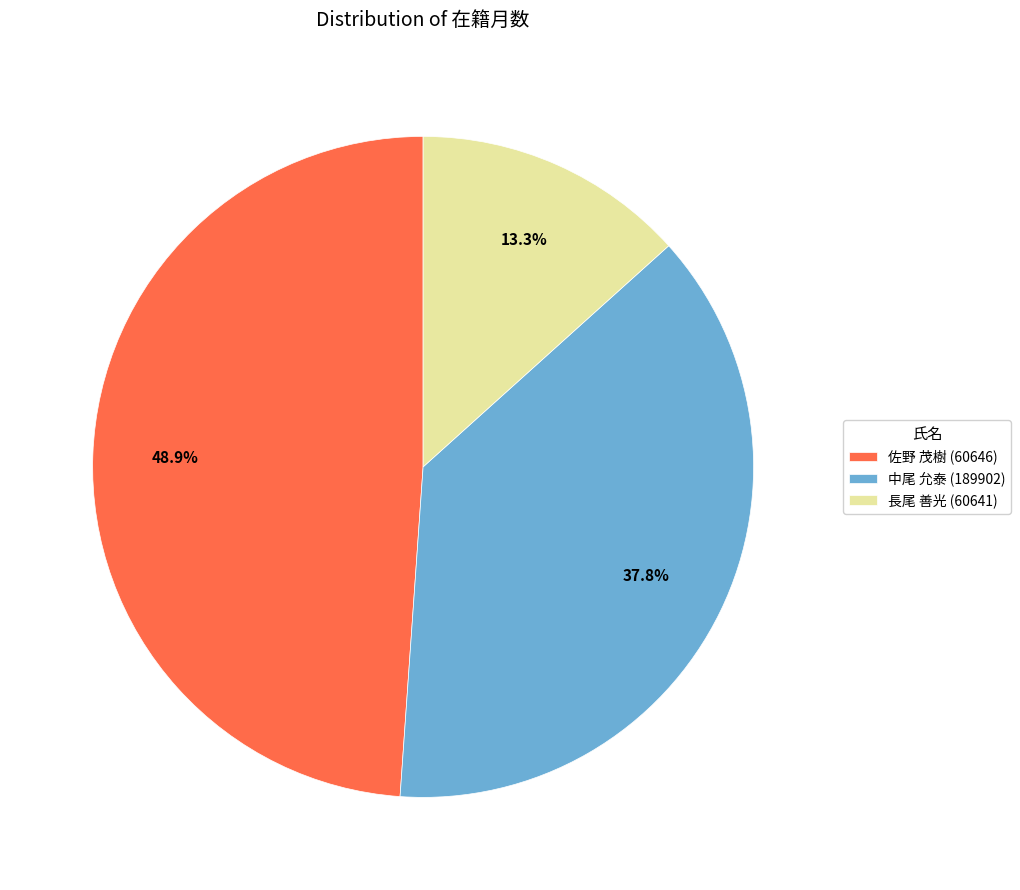

How many segments does this pie chart have?

3